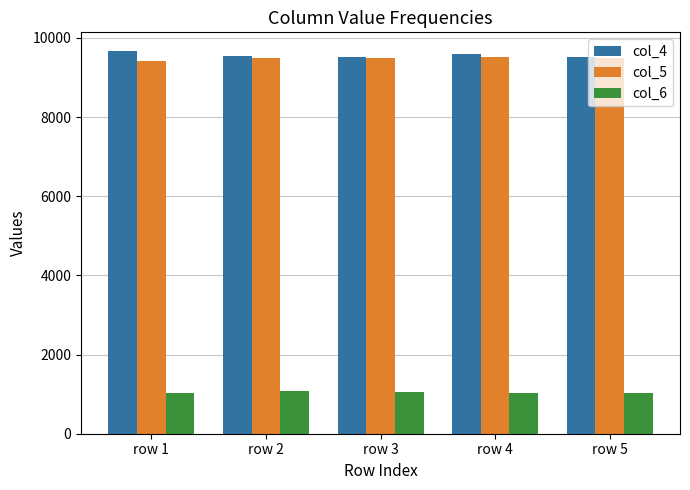

True or false: col_6 has a value of 675 at row 2.

False